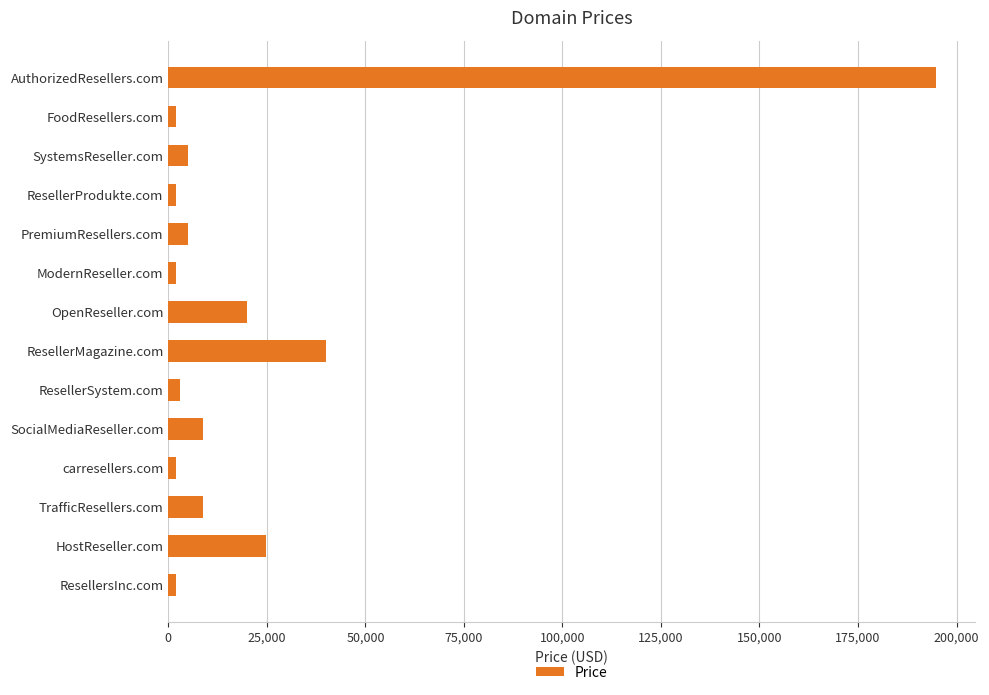

Reading top to bottom, extract all data points from this chart.

AuthorizedResellers.com=194888	FoodResellers.com=1888	SystemsReseller.com=4888	ResellerProdukte.com=1888	PremiumResellers.com=4888	ModernReseller.com=1888	OpenReseller.com=19888	ResellerMagazine.com=39888	ResellerSystem.com=2888	SocialMediaReseller.com=8888	carresellers.com=1888	TrafficResellers.com=8888	HostReseller.com=24888	ResellersInc.com=1888